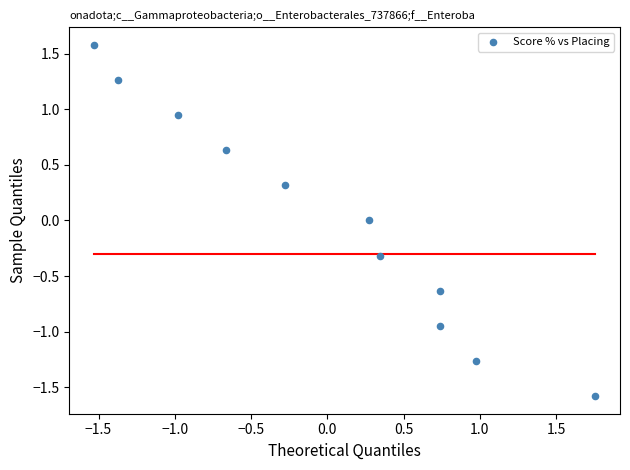

What is the range of Y values (max minus min)?

3.2